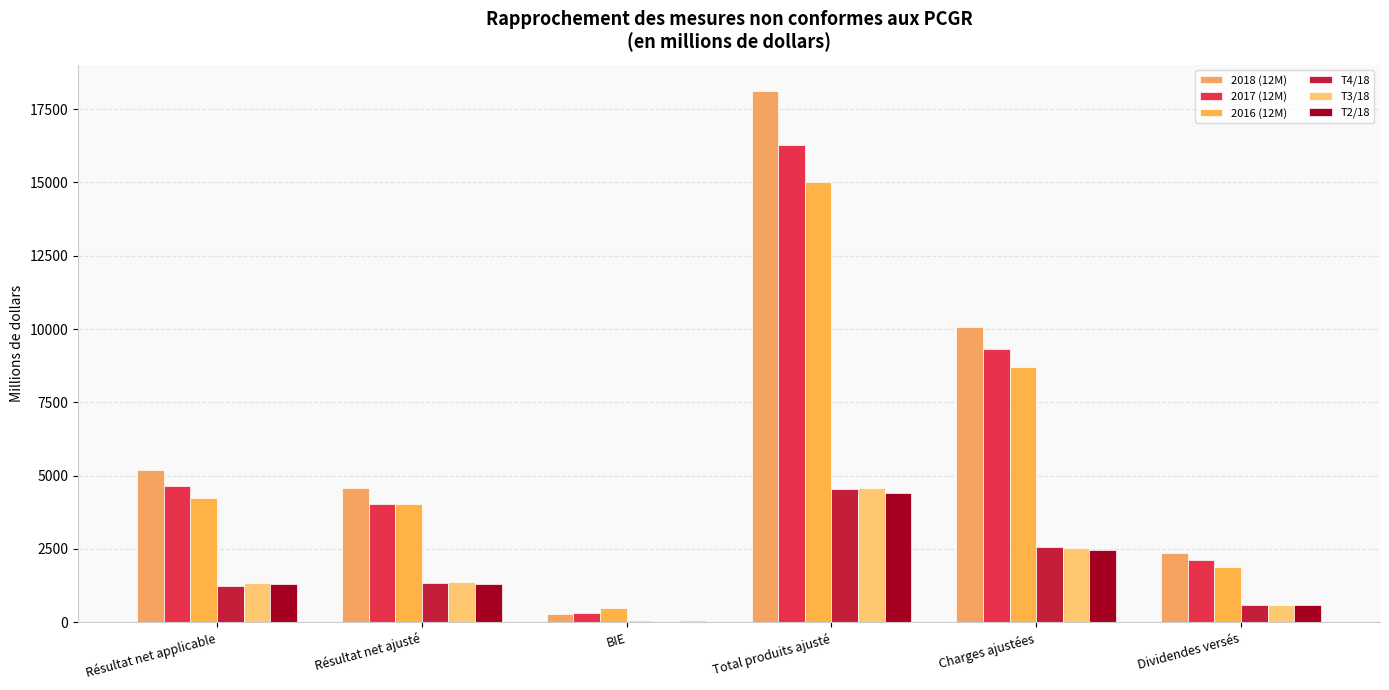

What is the approximate value of 2016 (12M) at Total produits ajusté?

15004